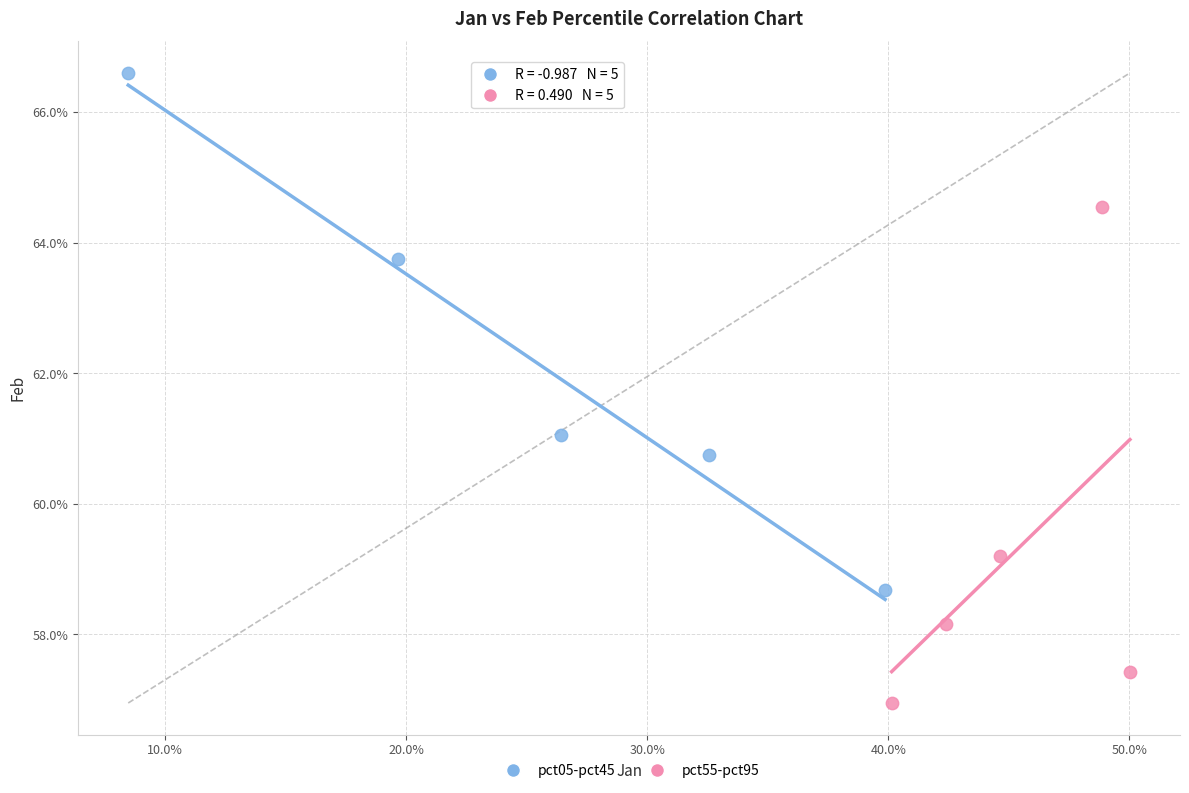

What are all the series names shown in the legend?

pct05-pct45, pct55-pct95